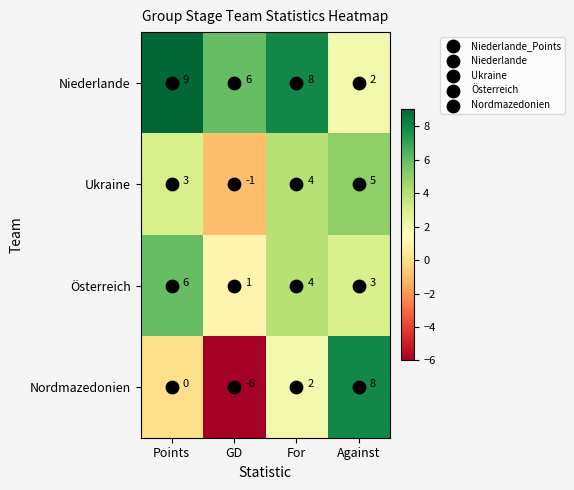

Which series has the largest total across all categories?

Niederlande